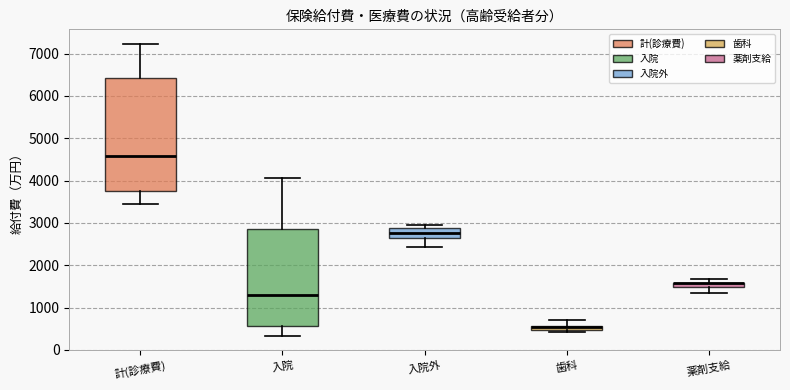

Where does the median line of the box for 入院外 sit on the y-axis? The values are not printed on the chart, so give them approximately, as read against the axis.

2800